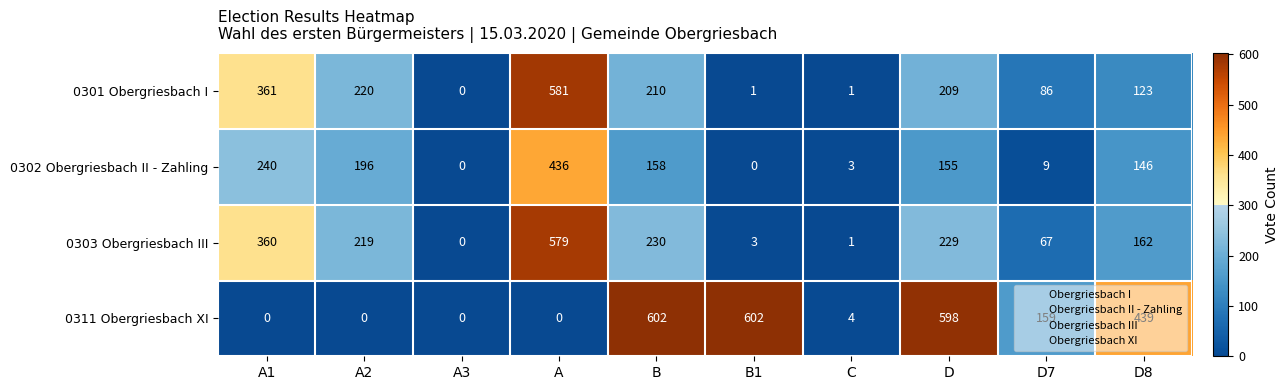

What is the average value of the 0311 Obergriesbach XI series?

240